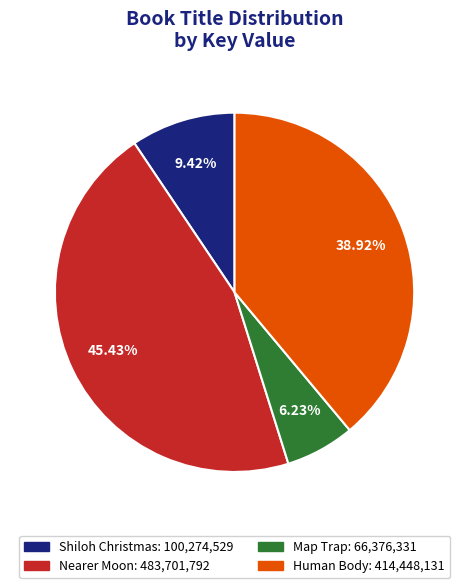

What percentage is the Human Body slice, to the nearest percent?

39%